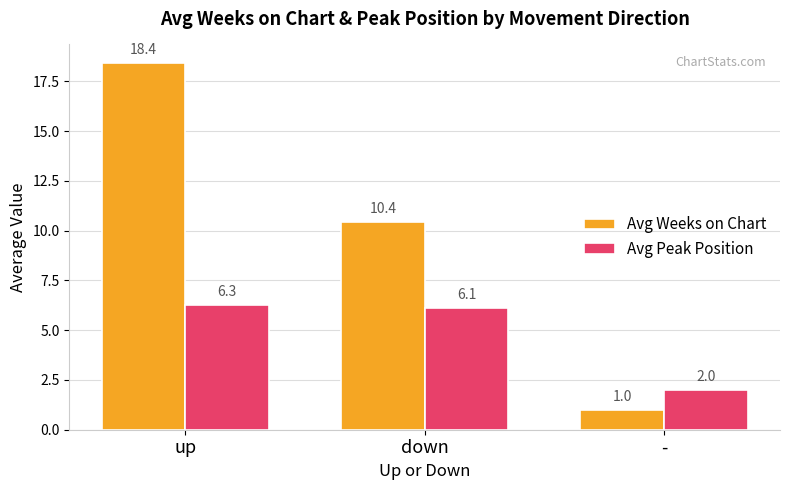

What is the spread (max minus min) of values at up?

12.1